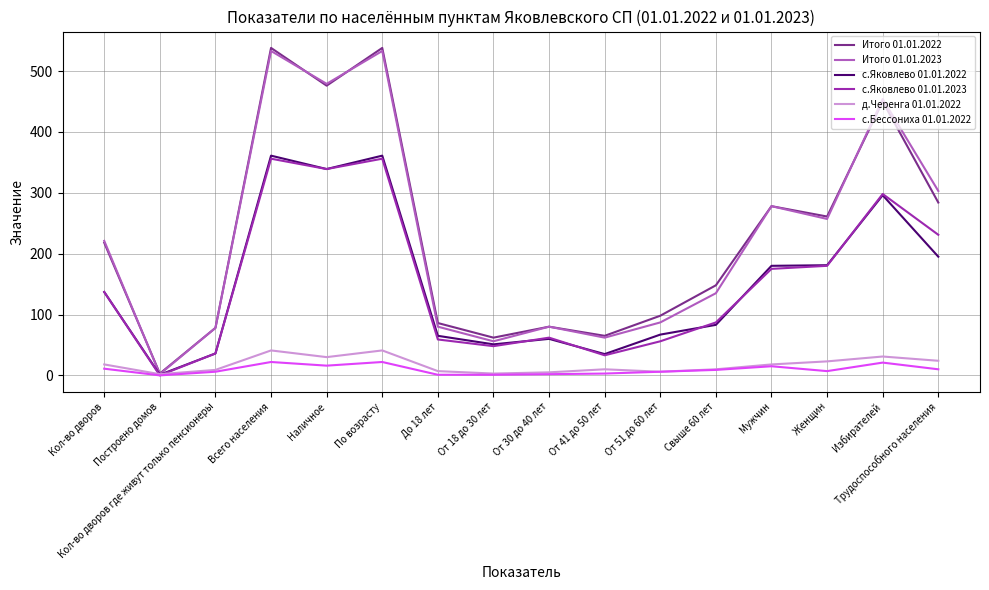

What position from the left is Свыше 60 лет?

12